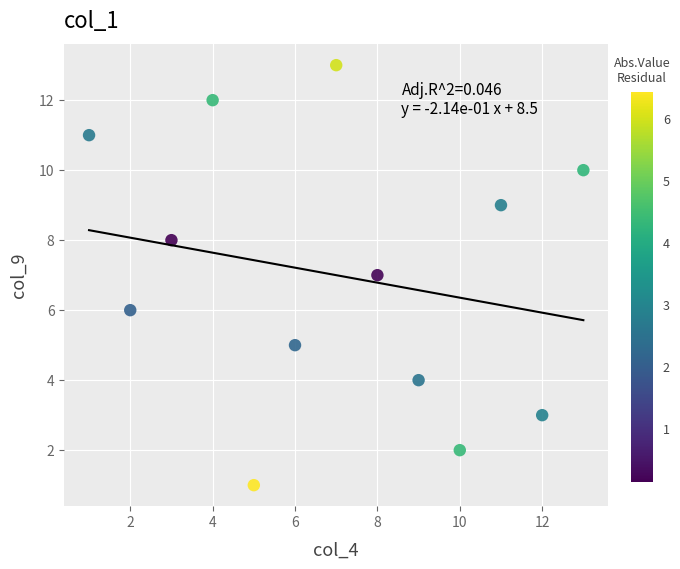

What is the range of Y values (max minus min)?

12